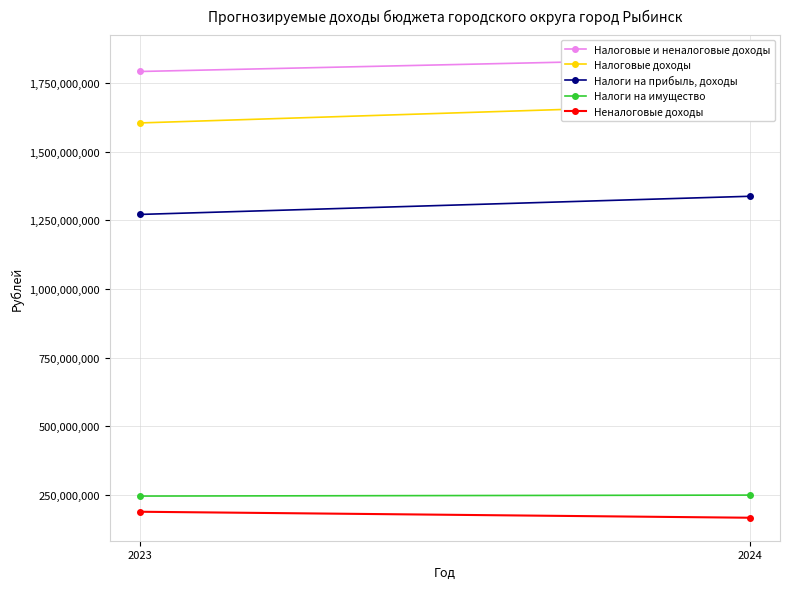

What is the minimum value for Налоги на прибыль, доходы?

1271817729